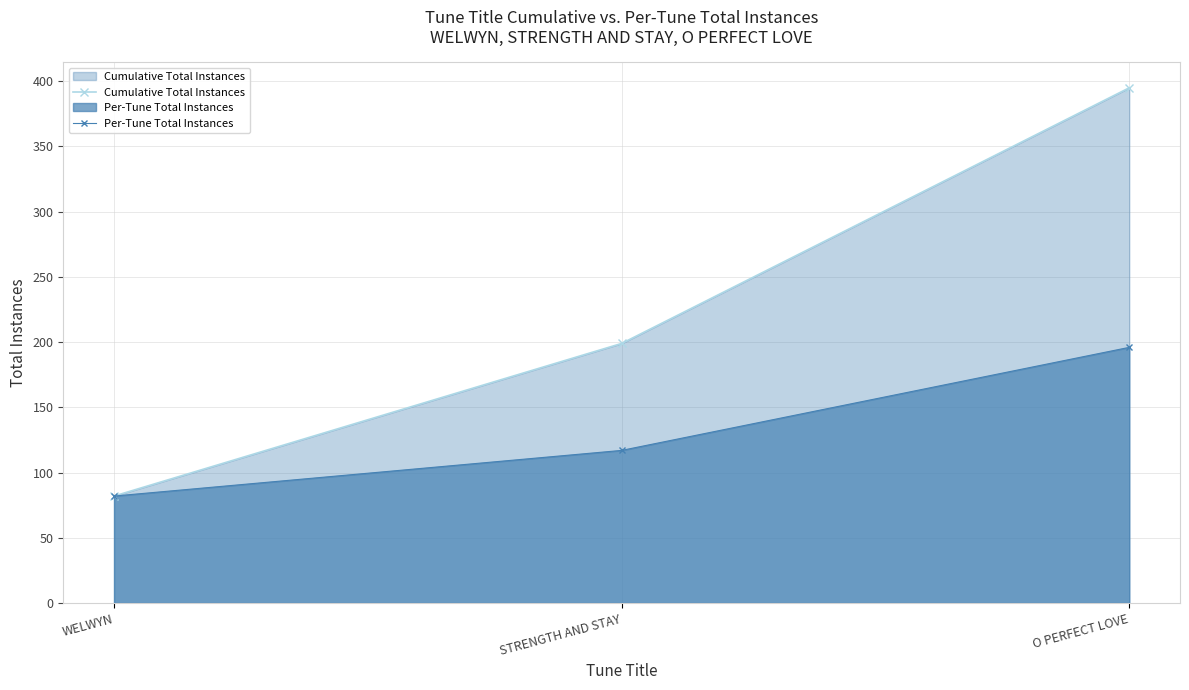

Which category has the lowest value across all series?

WELWYN